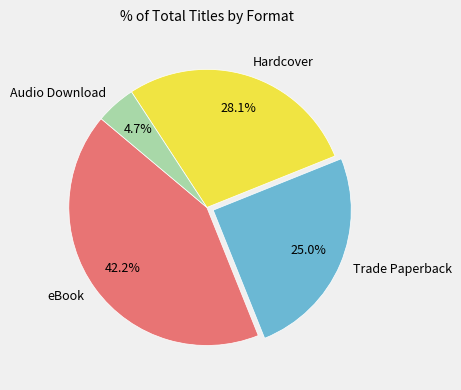

What is the ratio of the value at Hardcover to the value at Audio Download?

6.0